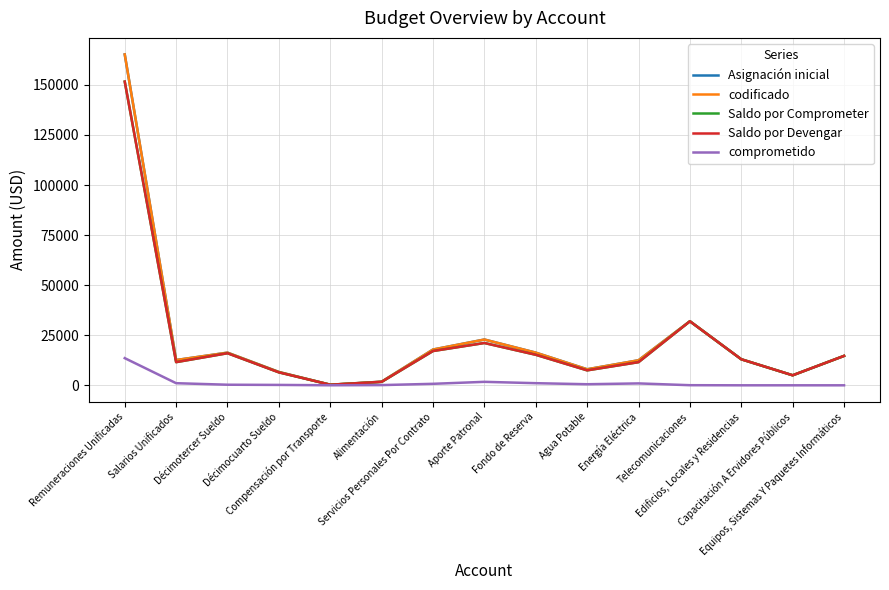

In comprometido, how many points are lower than both neighbors (excluding endpoints)?

2